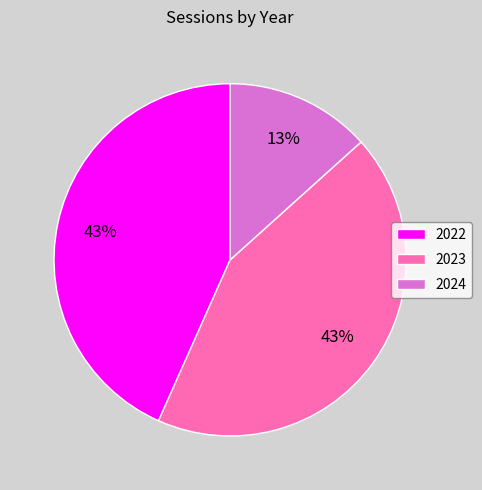

How many segments does this pie chart have?

3